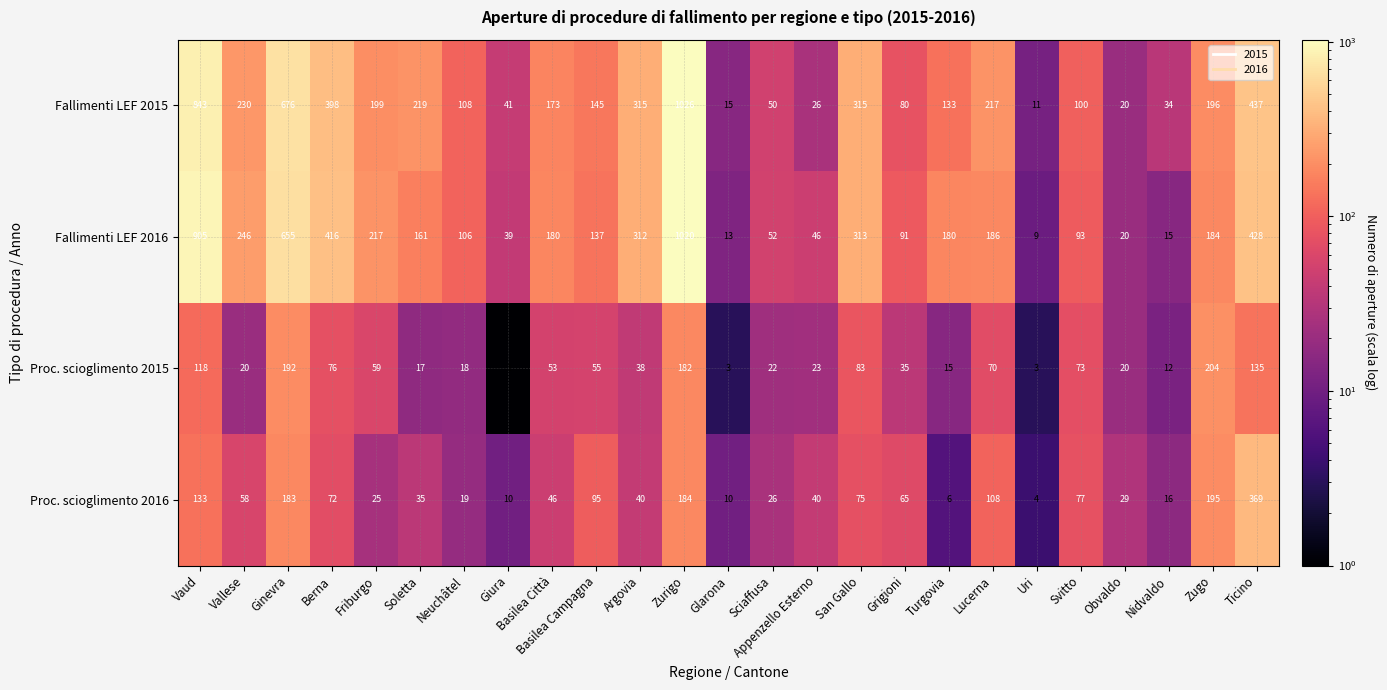

True or false: Fallimenti LEF 2016 has a value of 905 at Vaud.

True